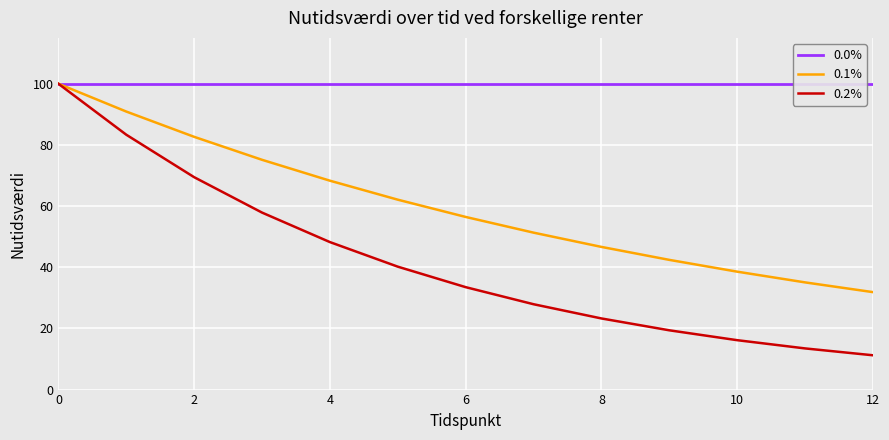

At how many categories does at least one series exceed 33?

13